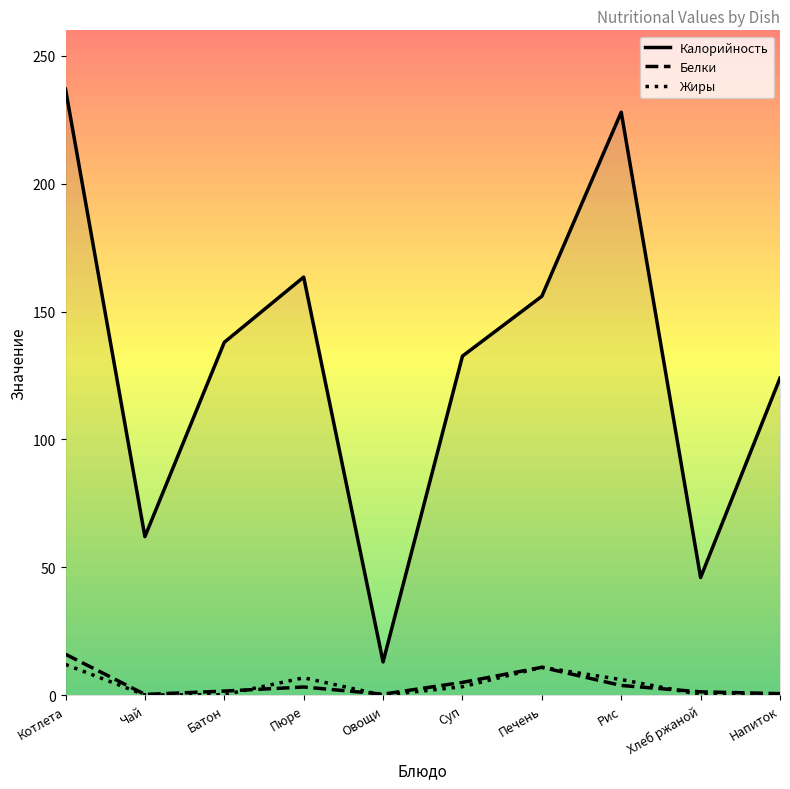

Between Печень and Рис, which series saw the biggest shift?

Калорийность